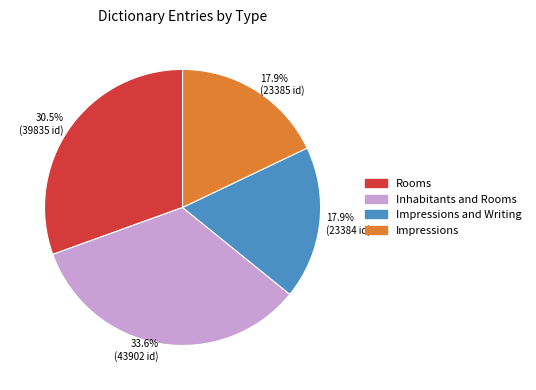

How many segments does this pie chart have?

4